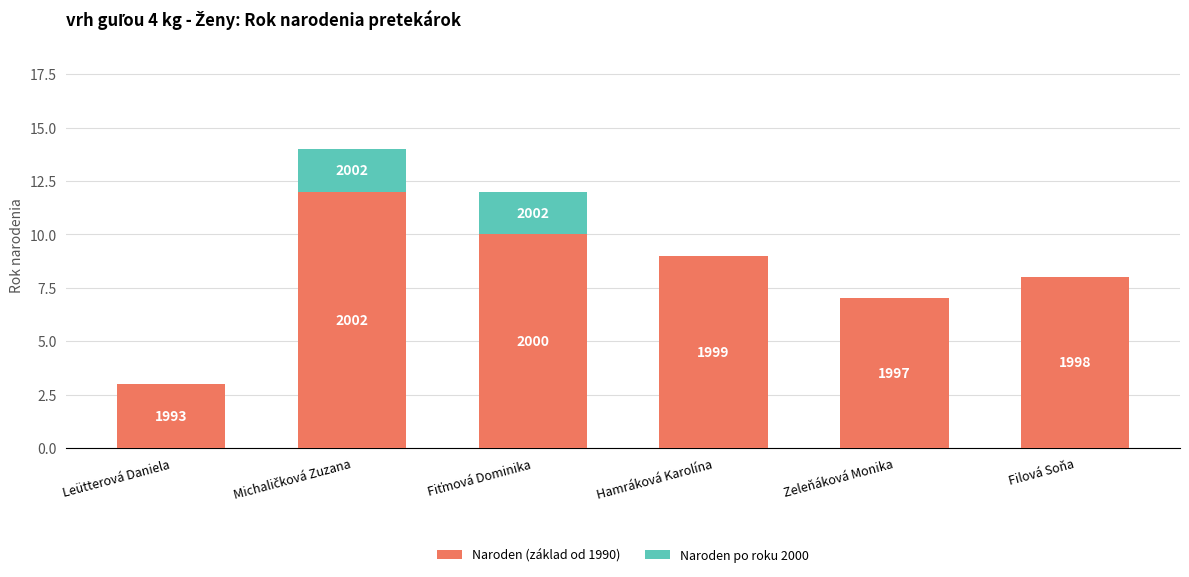

What is the label of the 2nd bar from the left?

Michaličková Zuzana